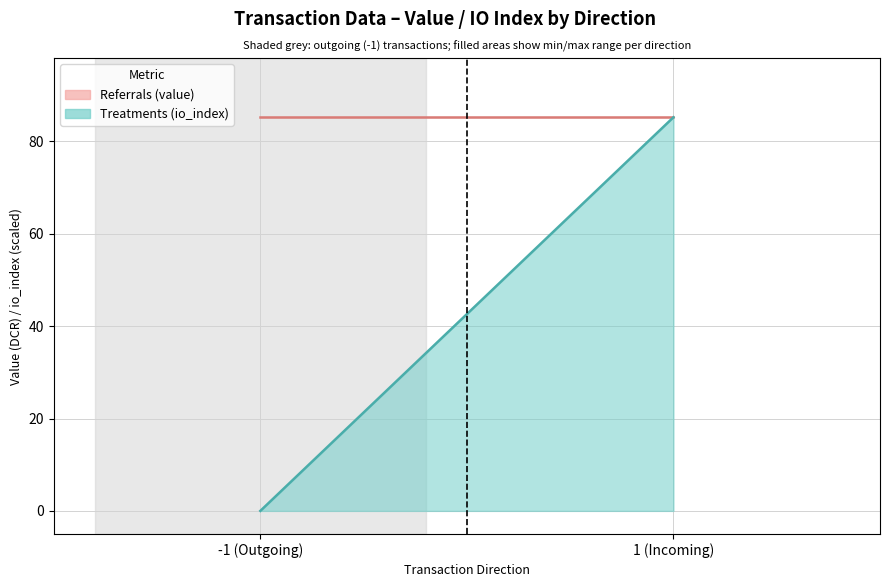

True or false: Referrals (value) has a value of 85.2 at -1.

True